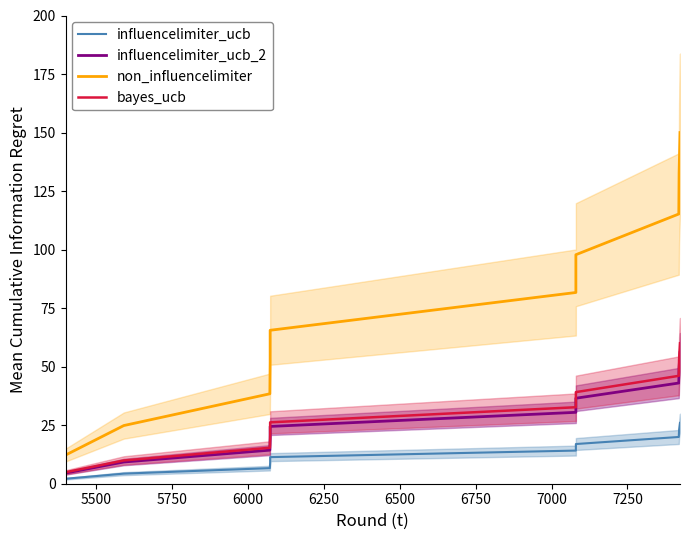

Reading left to right, extract all data points from this chart.

influencelimiter_ucb: 2.1	4.3	6.7	9.0	11.4	14.2	17.0	20.0	23.0	26.0
influencelimiter_ucb_2: 4.6	9.3	14.3	19.4	24.5	30.5	36.5	43.0	49.5	56.0
non_influencelimiter: 12.2	24.8	38.4	52.0	65.5	81.7	97.8	115.2	132.6	150.0
bayes_ucb: 4.9	9.9	15.4	20.8	26.2	32.7	39.1	46.1	53.0	60.0